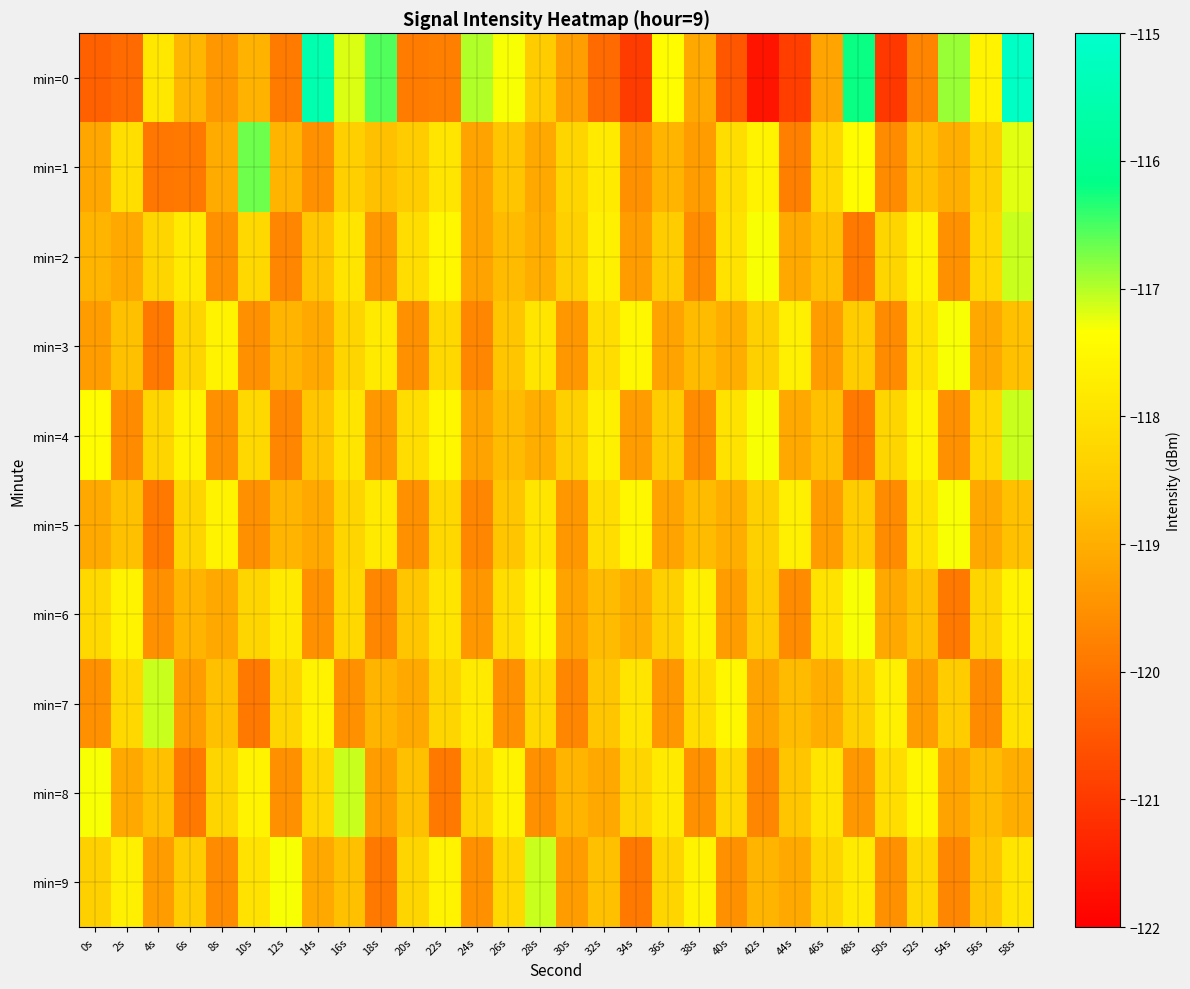

Reading right to left, extract all data points from this chart.

min=0: 58s=-115.2	56s=-117.6	54s=-116.9	52s=-119.7	50s=-121.0	48s=-116.2	46s=-119.2	44s=-120.9	42s=-121.6	40s=-120.5	38s=-119.1	36s=-117.4	34s=-120.9	32s=-120.1	30s=-119.3	28s=-118.5	26s=-117.3	24s=-117.0	22s=-119.8	20s=-119.9	18s=-116.5	16s=-117.2	14s=-115.5	12s=-119.9	10s=-118.9	8s=-119.4	6s=-118.9	4s=-117.9	2s=-120.2	0s=-120.3
min=1: 58s=-117.2	56s=-118.4	54s=-119.0	52s=-118.7	50s=-119.6	48s=-117.4	46s=-118.2	44s=-119.8	42s=-117.6	40s=-118.1	38s=-119.3	36s=-118.9	34s=-119.5	32s=-117.8	30s=-118.3	28s=-119.1	26s=-118.6	24s=-119.2	22s=-117.9	20s=-118.5	18s=-118.7	16s=-118.4	14s=-119.5	12s=-118.9	10s=-116.7	8s=-119.1	6s=-119.9	4s=-120.0	2s=-118.1	0s=-119.1
min=2: 58s=-117.1	56s=-118.2	54s=-119.5	52s=-117.6	50s=-118.3	48s=-119.9	46s=-118.7	44s=-119.1	42s=-117.3	40s=-118.0	38s=-119.6	36s=-118.5	34s=-119.3	32s=-117.7	30s=-118.4	28s=-119.0	26s=-118.8	24s=-119.2	22s=-117.5	20s=-118.1	18s=-119.4	16s=-117.9	14s=-118.6	12s=-119.7	10s=-118.2	8s=-119.5	6s=-117.8	4s=-118.3	2s=-119.1	0s=-118.9
min=3: 58s=-118.7	56s=-119.1	54s=-117.3	52s=-118.0	50s=-119.6	48s=-118.5	46s=-119.3	44s=-117.7	42s=-118.4	40s=-119.0	38s=-118.8	36s=-119.2	34s=-117.5	32s=-118.1	30s=-119.4	28s=-117.9	26s=-118.6	24s=-119.7	22s=-118.2	20s=-119.5	18s=-117.8	16s=-118.3	14s=-119.1	12s=-118.9	10s=-119.5	8s=-117.6	6s=-118.3	4s=-119.9	2s=-118.7	0s=-119.3
min=4: 58s=-117.1	56s=-118.2	54s=-119.5	52s=-117.6	50s=-118.3	48s=-119.9	46s=-118.7	44s=-119.1	42s=-117.3	40s=-118.0	38s=-119.6	36s=-118.5	34s=-119.3	32s=-117.7	30s=-118.4	28s=-119.0	26s=-118.8	24s=-119.2	22s=-117.5	20s=-118.1	18s=-119.4	16s=-117.9	14s=-118.6	12s=-119.7	10s=-118.2	8s=-119.5	6s=-117.6	4s=-118.3	2s=-119.6	0s=-117.4
min=5: 58s=-118.7	56s=-119.1	54s=-117.3	52s=-118.0	50s=-119.6	48s=-118.5	46s=-119.3	44s=-117.7	42s=-118.4	40s=-119.0	38s=-118.8	36s=-119.2	34s=-117.5	32s=-118.1	30s=-119.4	28s=-117.9	26s=-118.6	24s=-119.7	22s=-118.2	20s=-119.5	18s=-117.8	16s=-118.3	14s=-119.1	12s=-118.9	10s=-119.5	8s=-117.6	6s=-118.3	4s=-119.9	2s=-118.7	0s=-119.1
min=6: 58s=-117.6	56s=-118.3	54s=-119.9	52s=-118.7	50s=-119.1	48s=-117.3	46s=-118.0	44s=-119.6	42s=-118.5	40s=-119.3	38s=-117.7	36s=-118.4	34s=-119.0	32s=-118.8	30s=-119.2	28s=-117.5	26s=-118.1	24s=-119.4	22s=-117.9	20s=-118.6	18s=-119.7	16s=-118.2	14s=-119.5	12s=-117.8	10s=-118.3	8s=-119.1	6s=-118.9	4s=-119.5	2s=-117.6	0s=-118.2
min=7: 58s=-118.0	56s=-119.6	54s=-118.5	52s=-119.3	50s=-117.7	48s=-118.4	46s=-119.0	44s=-118.8	42s=-119.2	40s=-117.5	38s=-118.1	36s=-119.4	34s=-117.9	32s=-118.6	30s=-119.7	28s=-118.2	26s=-119.5	24s=-117.8	22s=-118.3	20s=-119.1	18s=-118.9	16s=-119.5	14s=-117.6	12s=-118.3	10s=-119.9	8s=-118.7	6s=-119.3	4s=-117.1	2s=-118.2	0s=-119.5
min=8: 58s=-119.0	56s=-118.8	54s=-119.2	52s=-117.5	50s=-118.1	48s=-119.4	46s=-117.9	44s=-118.6	42s=-119.7	40s=-118.2	38s=-119.5	36s=-117.8	34s=-118.3	32s=-119.1	30s=-118.9	28s=-119.5	26s=-117.6	24s=-118.3	22s=-119.9	20s=-118.7	18s=-119.3	16s=-117.1	14s=-118.2	12s=-119.5	10s=-117.6	8s=-118.3	6s=-119.9	4s=-118.7	2s=-119.1	0s=-117.3
min=9: 58s=-117.9	56s=-118.6	54s=-119.7	52s=-118.2	50s=-119.5	48s=-117.8	46s=-118.3	44s=-119.1	42s=-118.9	40s=-119.5	38s=-117.6	36s=-118.3	34s=-119.9	32s=-118.7	30s=-119.3	28s=-117.1	26s=-118.2	24s=-119.5	22s=-117.6	20s=-118.3	18s=-119.9	16s=-118.7	14s=-119.1	12s=-117.3	10s=-118.0	8s=-119.6	6s=-118.5	4s=-119.3	2s=-117.7	0s=-118.4